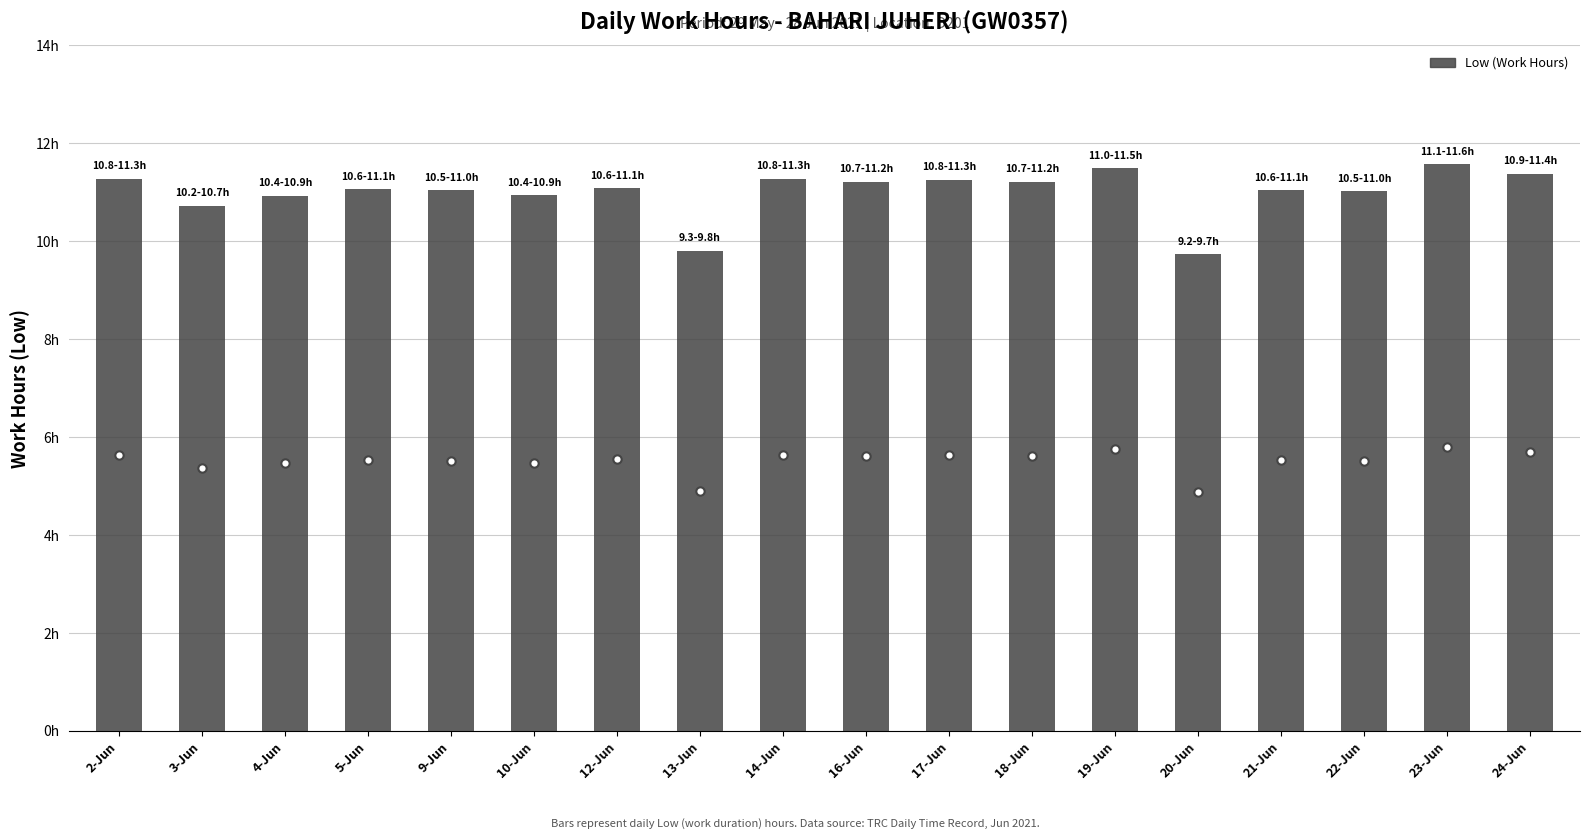

Between 12-Jun and 24-Jun, which is larger?

24-Jun